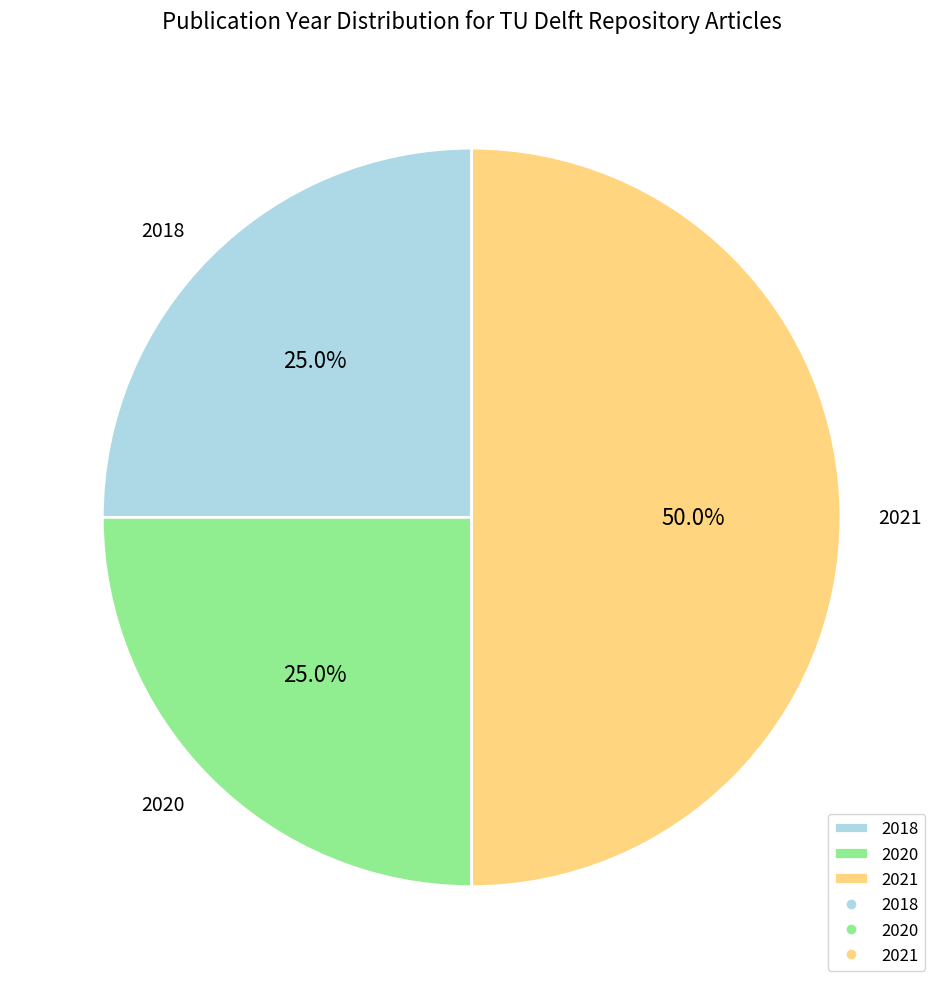

What is the largest slice in the pie chart?

2021